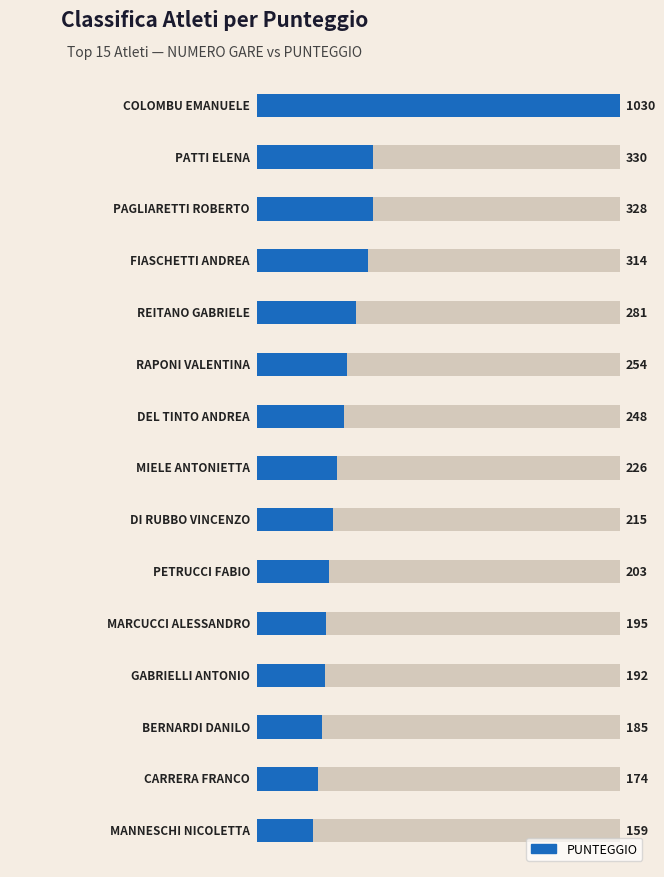

How many values are below 226?

7